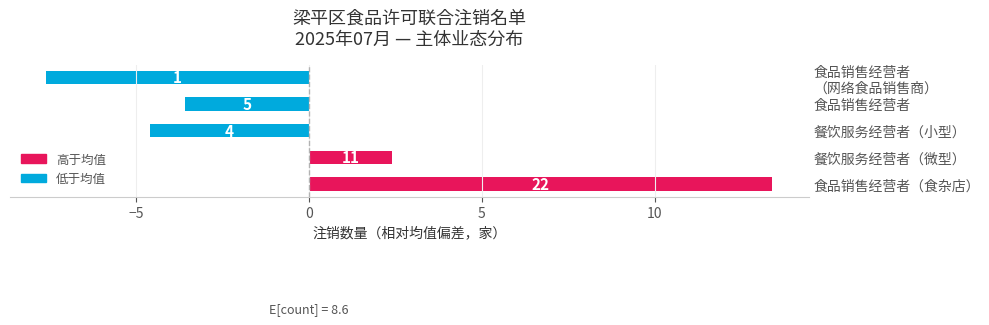

How many bars are there in total?

5